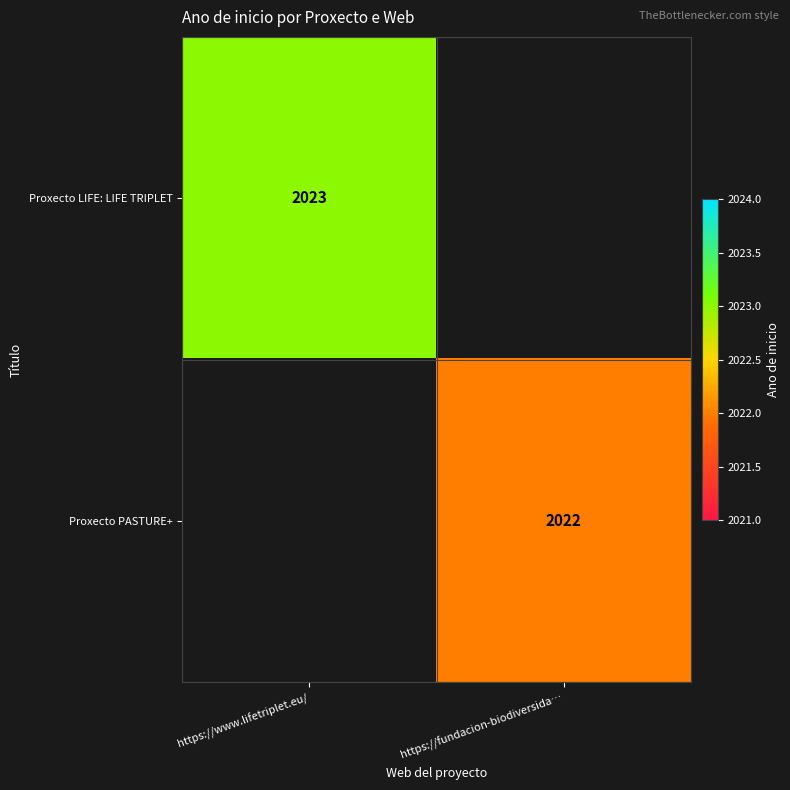

Is it true that Proxecto LIFE: LIFE TRIPLET equals 2023 at https://www.lifetriplet.eu/?

True